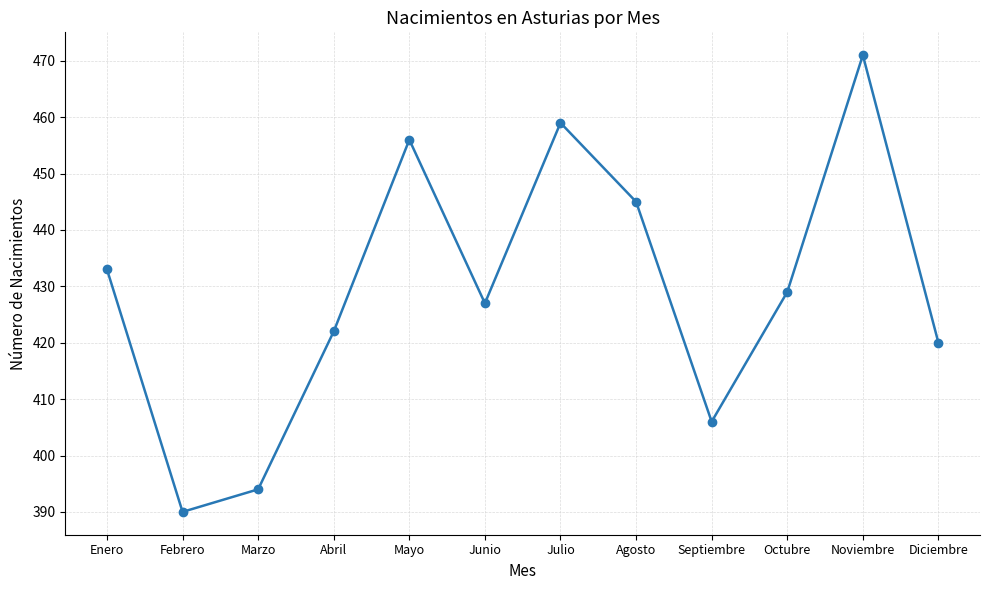

What is the value of the 7th point from the left?

459